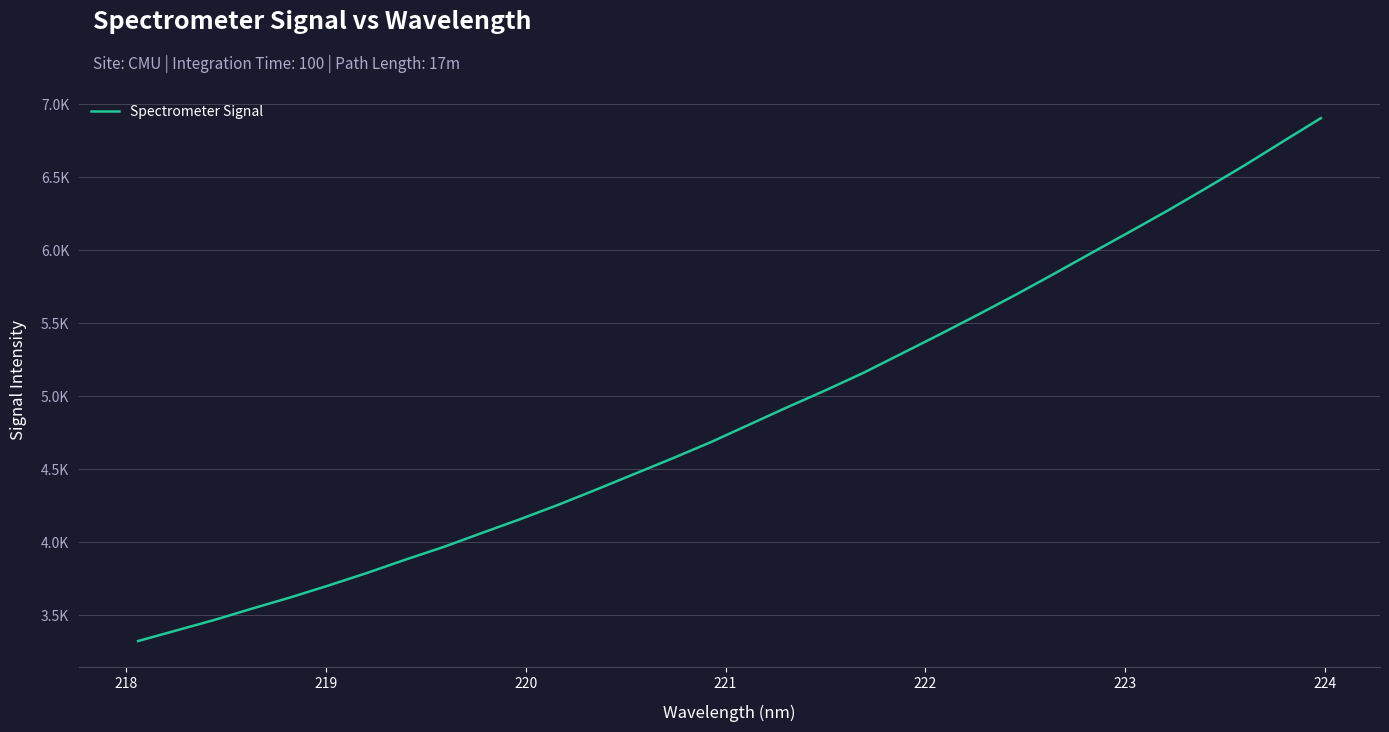

Does the chart display data point markers on the line(s)?

No